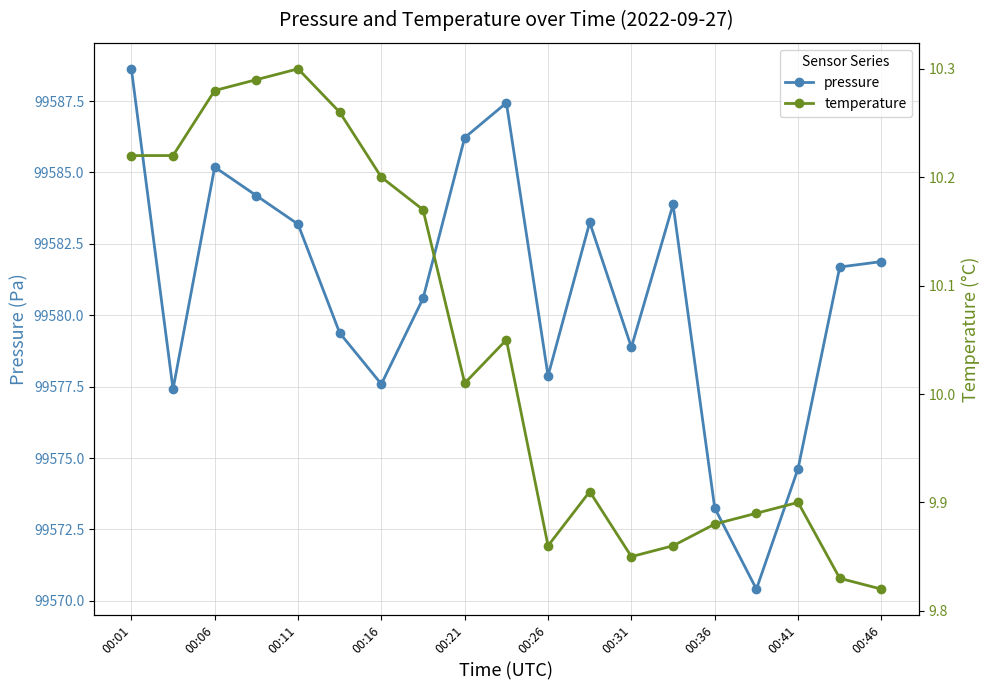

True or false: pressure has a value of 99588.6 at 00:01.

True